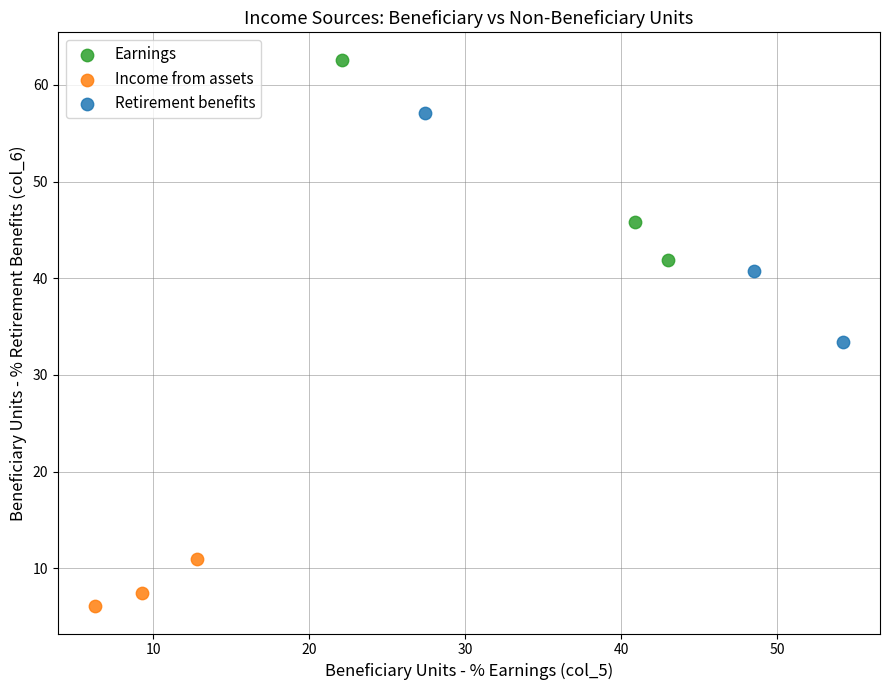

Which series has the largest Y range (max minus min)?

Retirement benefits